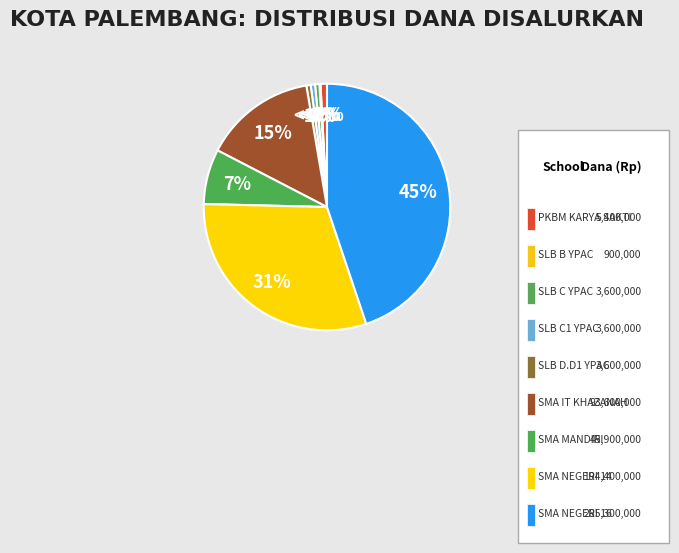

Is it true that SLB B YPAC PALEMBANG is 0% of the pie?

True